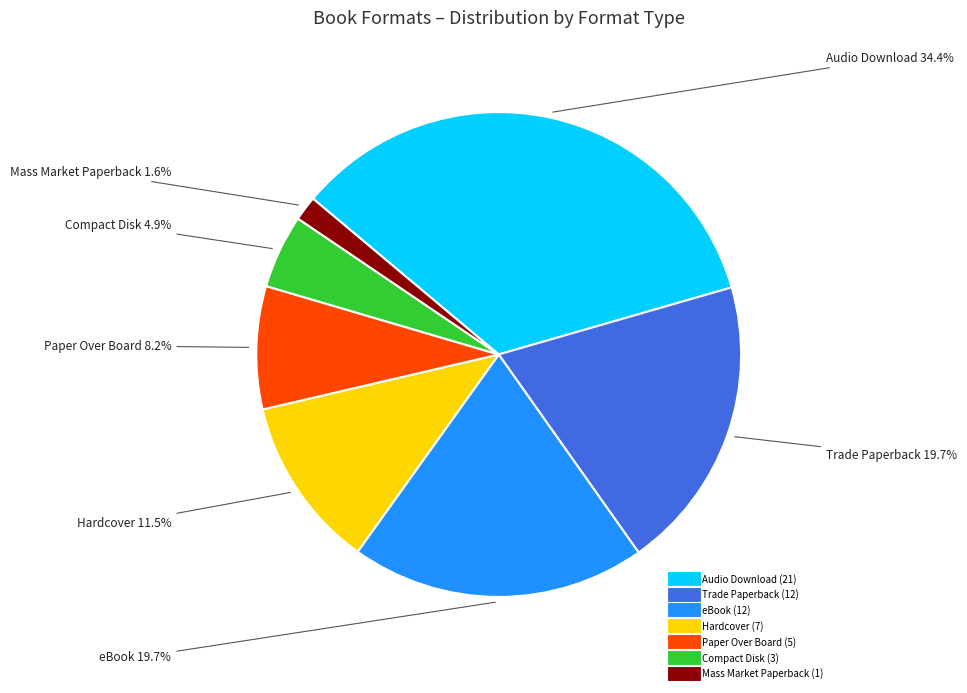

Is there a majority slice in this chart?

No